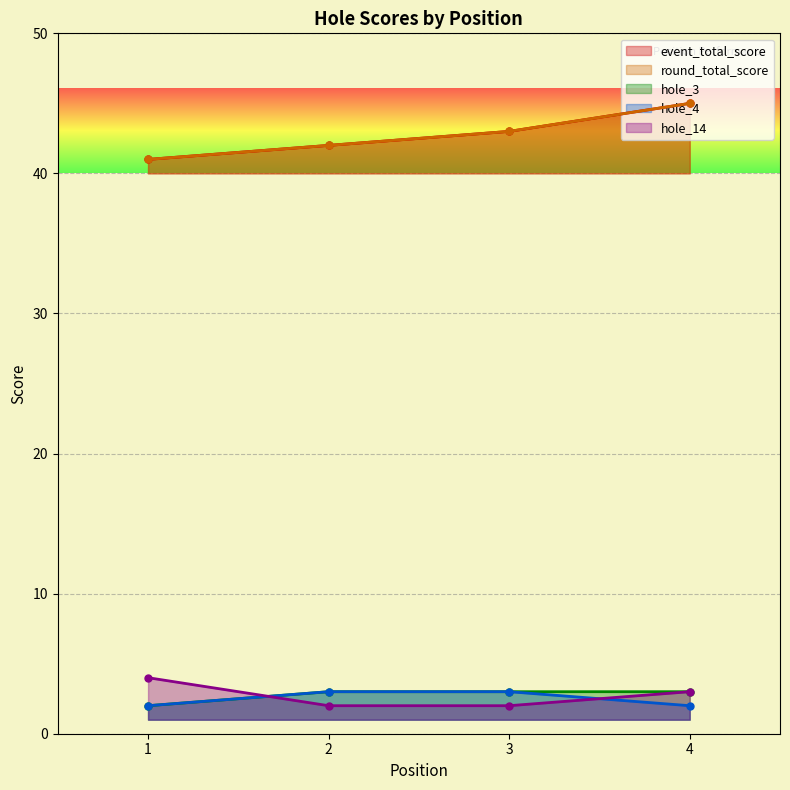

Is it true that hole_14 equals 2 at 2?

True